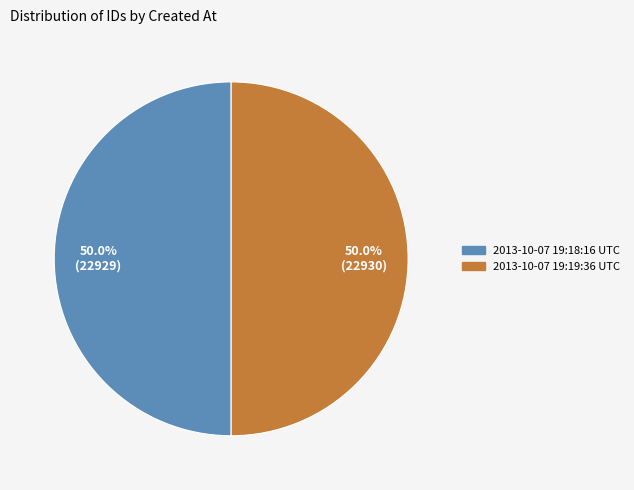

Approximately how many times larger is the value at 2013-10-07 19:18:16 UTC compared to 2013-10-07 19:19:36 UTC?

1.0